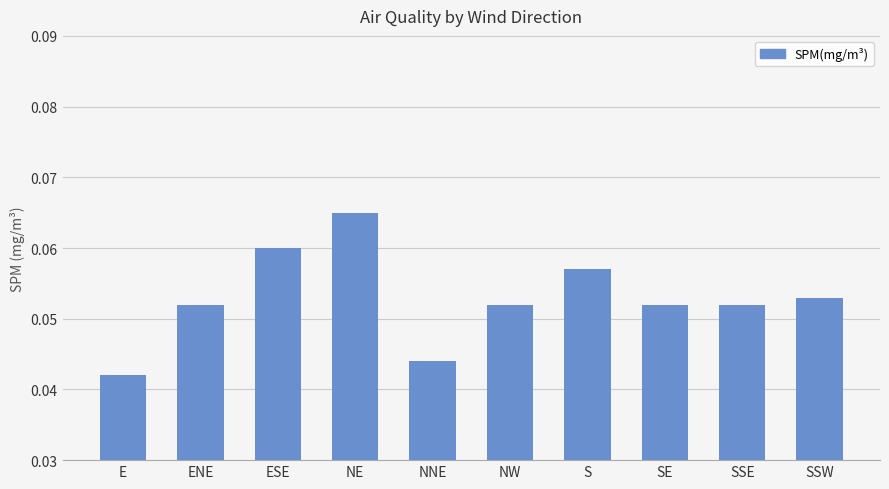

What position from the right is NW?

5